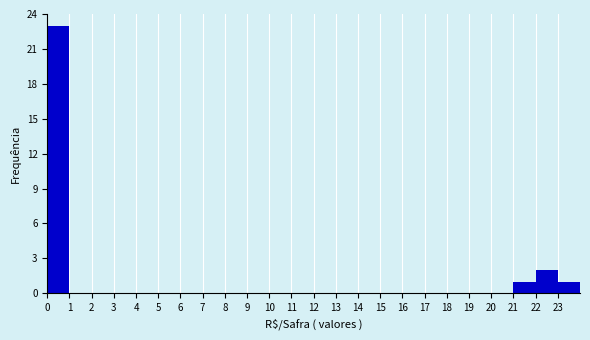

What is the height of the bar covering 0 to 1 on the x-axis? The values are not printed on the chart, so give them approximately, as read against the axis.

23